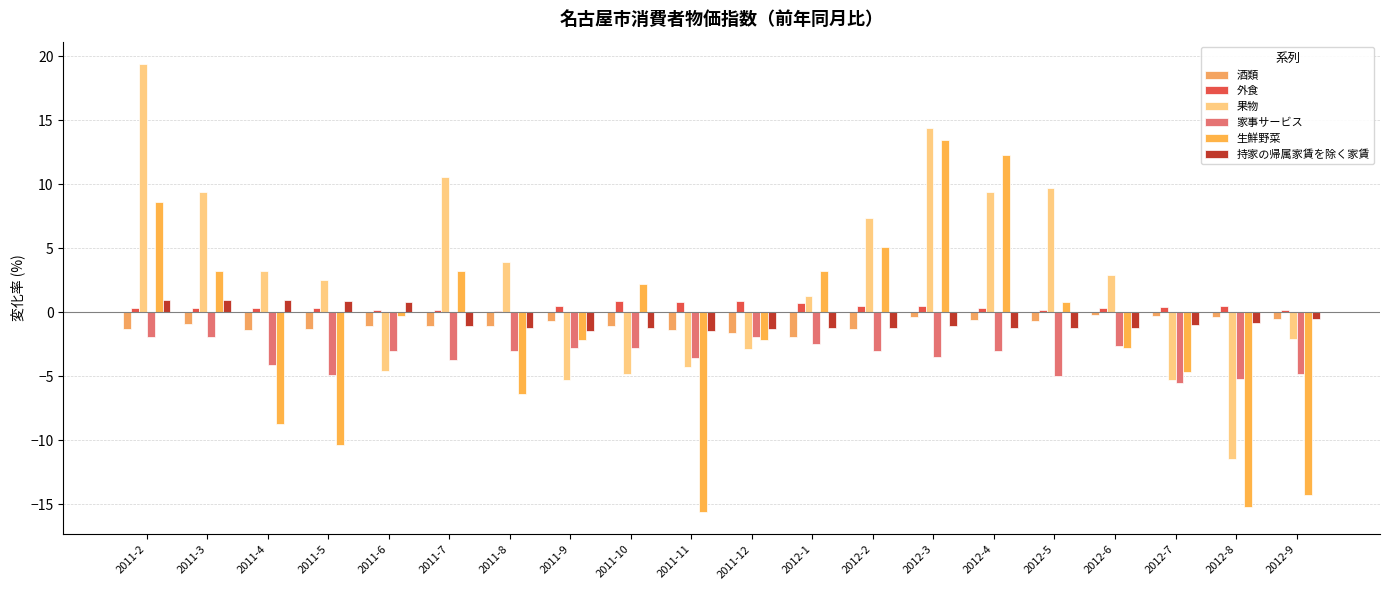

What are all the series names shown in the legend?

酒類, 外食, 果物, 家事サービス, 生鮮野菜, 持家の帰属家賃を除く家賃